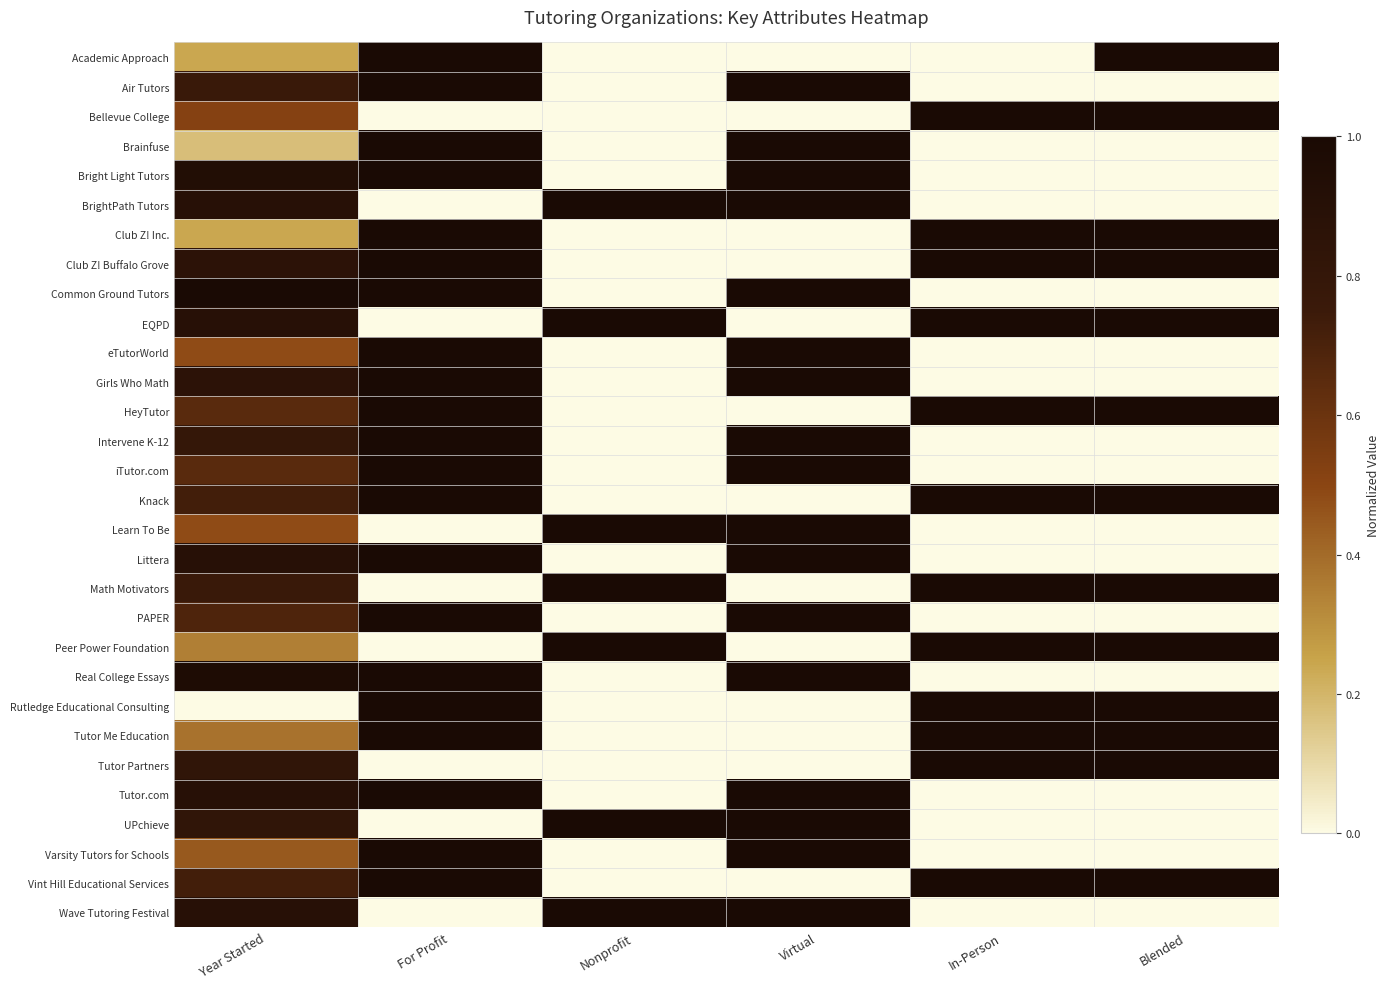

At how many categories does at least one series exceed 0?

6